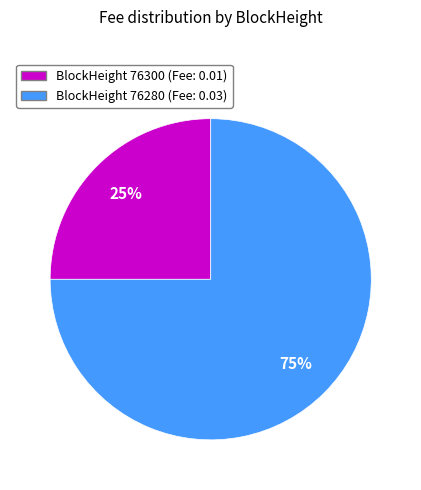

How many slices are in this pie chart?

2